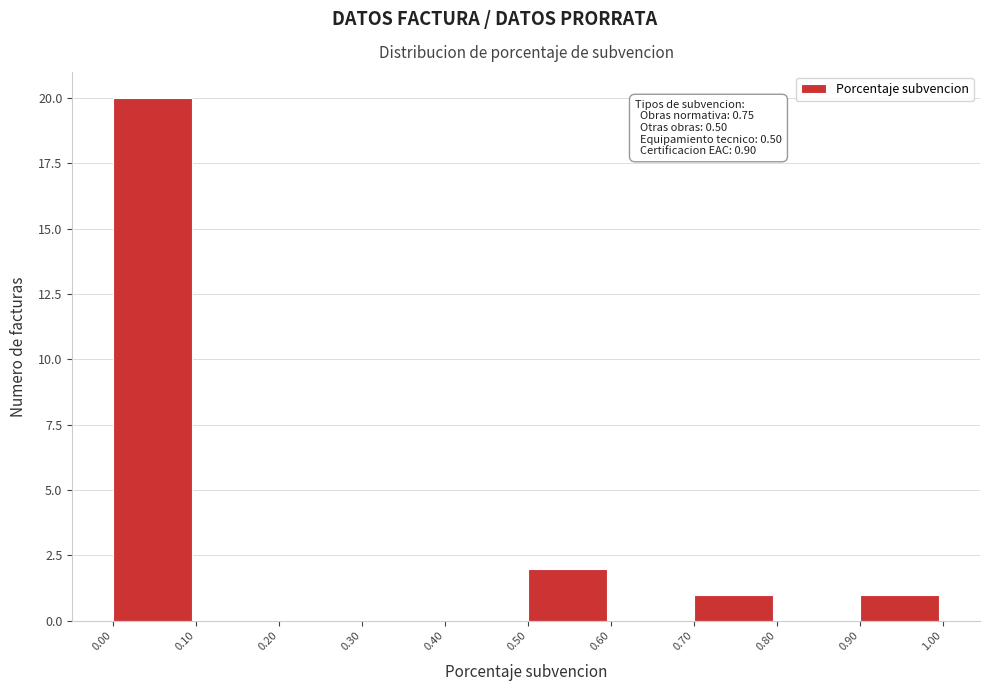

Which range on the x-axis has the tallest bar?

0.00 to 0.10